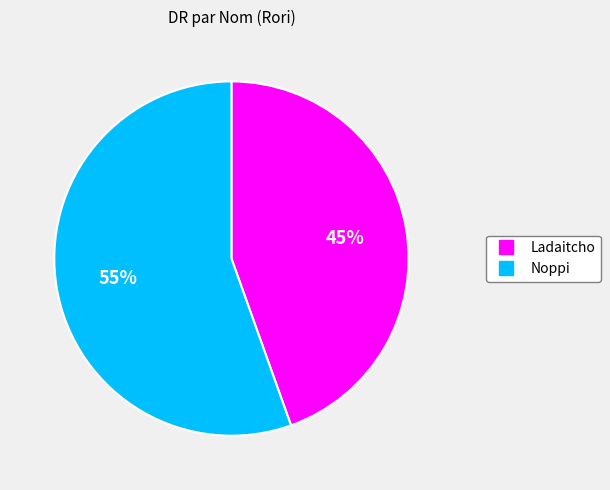

To the nearest percent, what is the average slice percentage?

50%